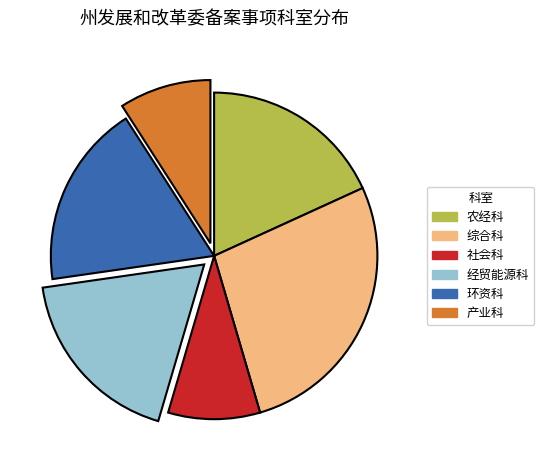

Is it true that 环资科 is 18% of the pie?

True